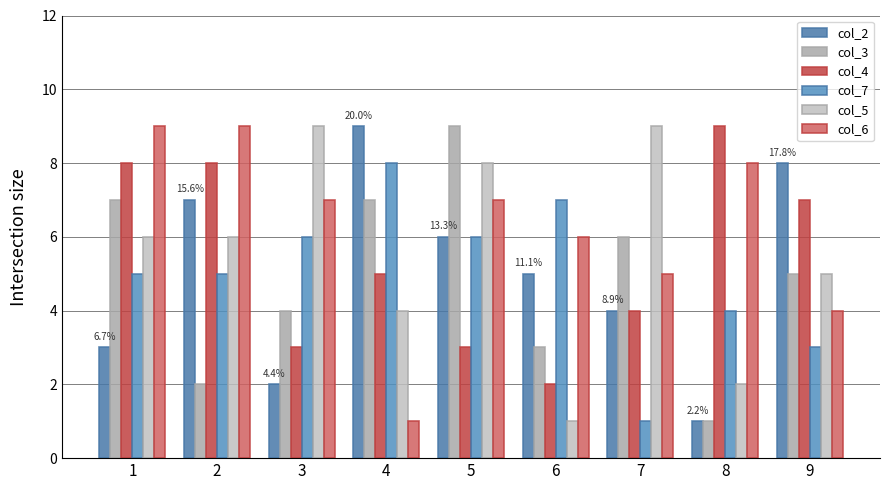

At how many categories does at least one series exceed 7?

8